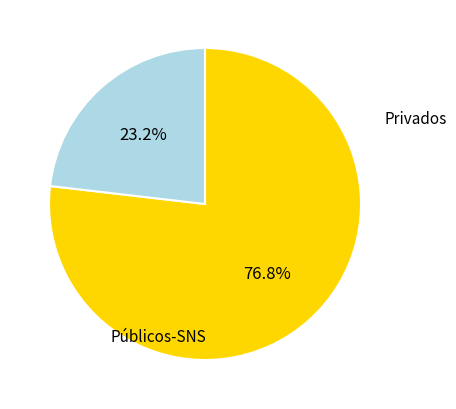

Which category has the smallest portion of the pie?

Privados